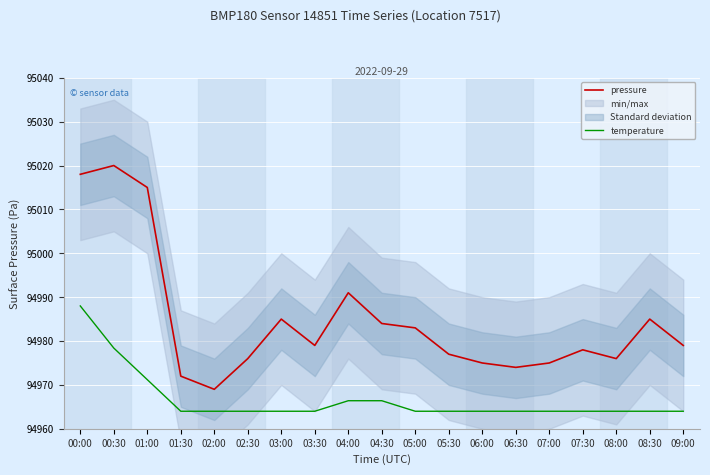

Is the value of pressure at 08:30 greater than the value of temperature at 09:00?

Yes